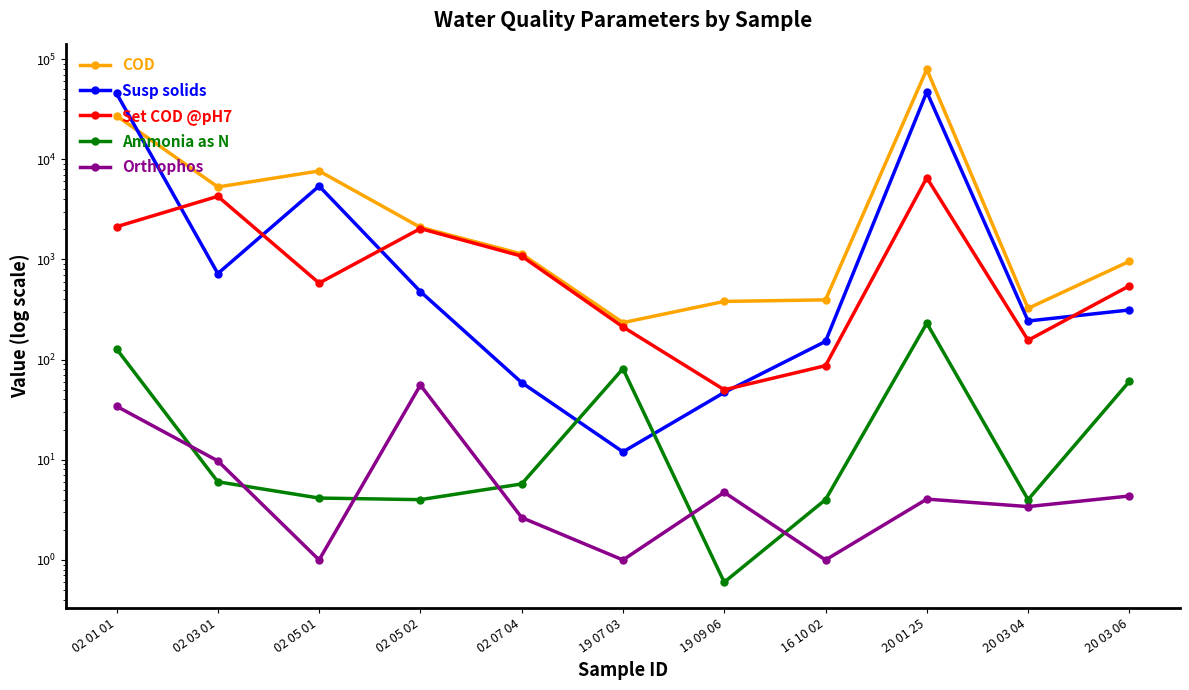

The value of Susp solids at 19 07 03 is 8.1. True or false?

False